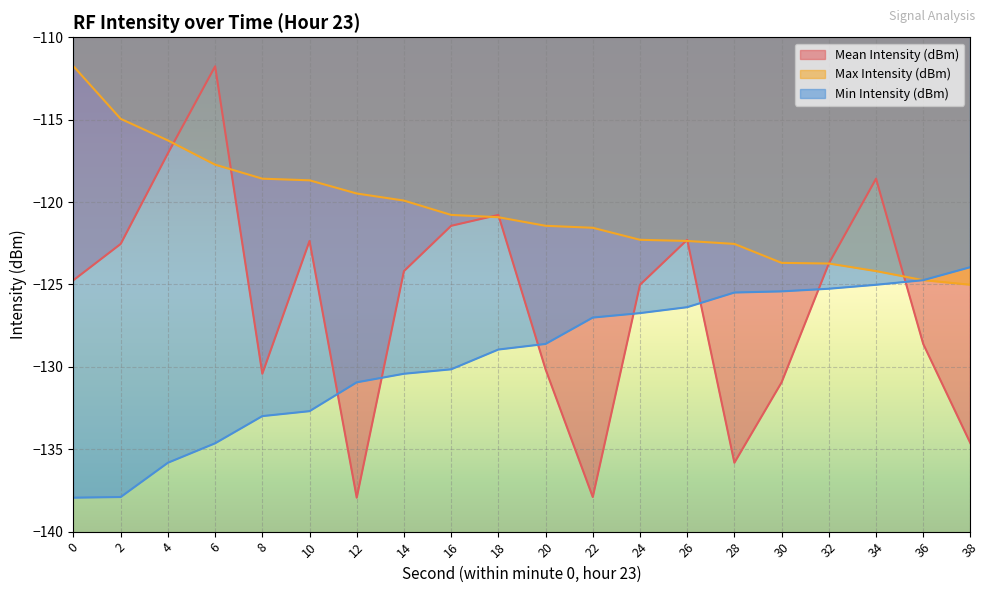

What is the spread (max minus min) of values at 8?

14.4